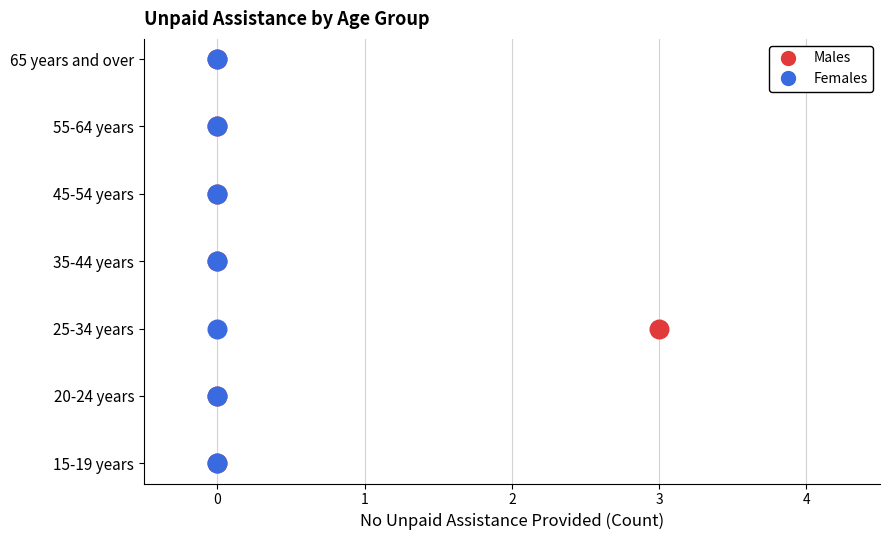

What are all the series names shown in the legend?

Males, Females